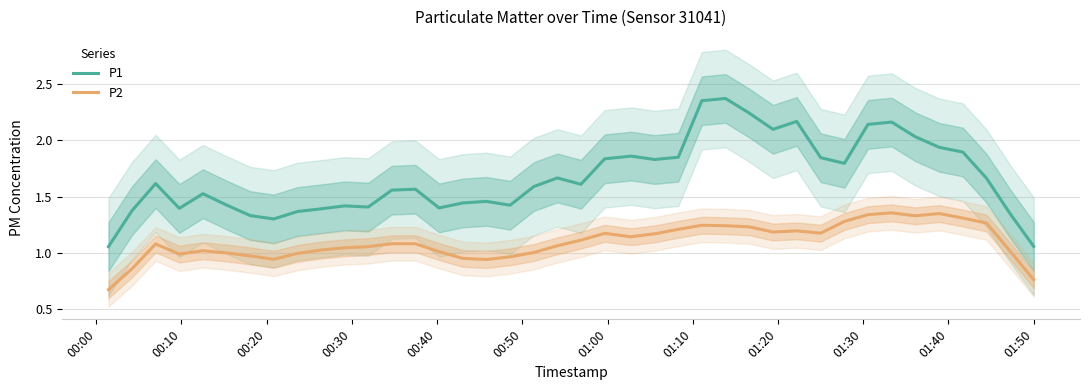

True or false: P2 and P1 intersect in this chart.

False